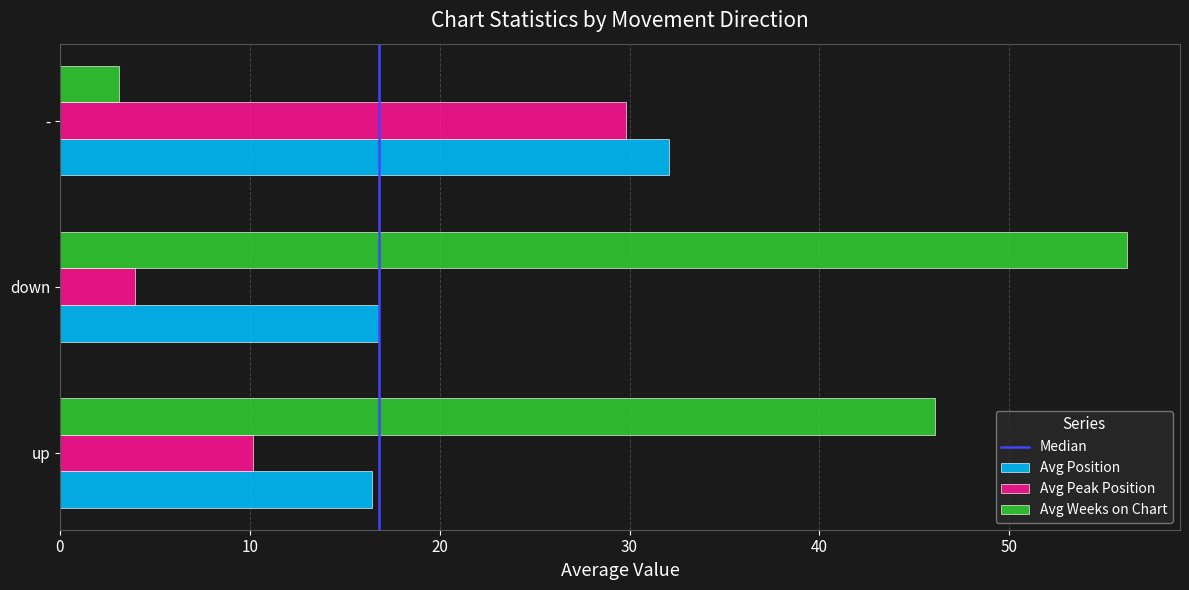

What is the difference between the maximum and second lowest values in the Avg Weeks on Chart series?

10.1